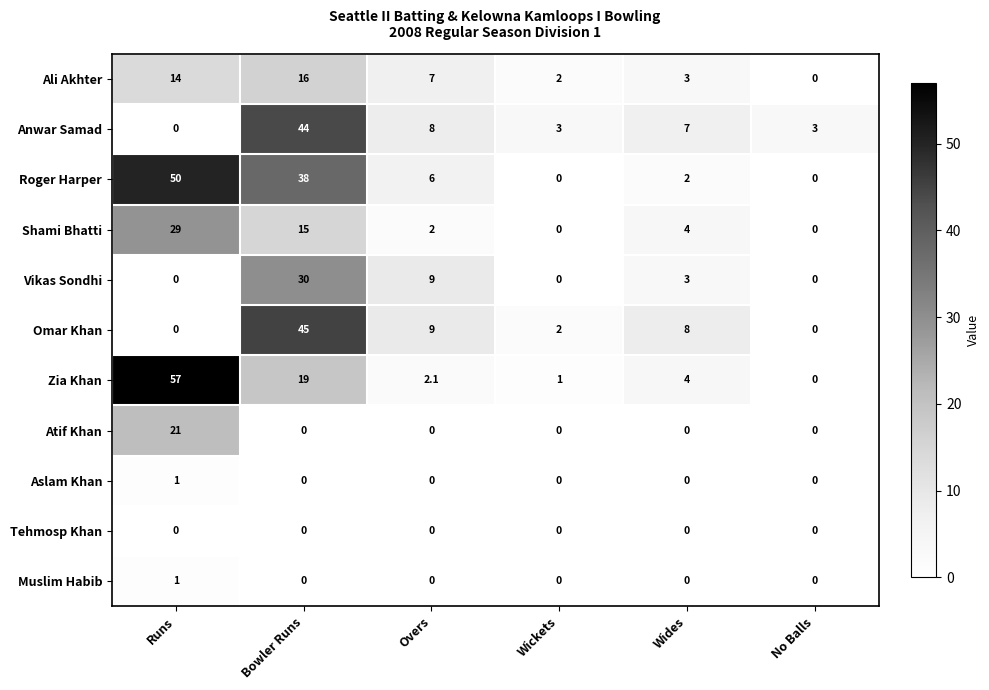

Between Overs and Wides, which series saw the biggest shift?

Vikas Sondhi